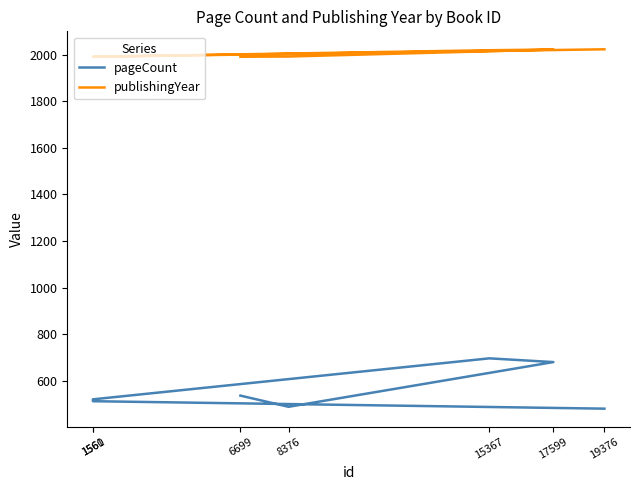

Rank the series at 1561 from lowest to highest value.

pageCount, publishingYear